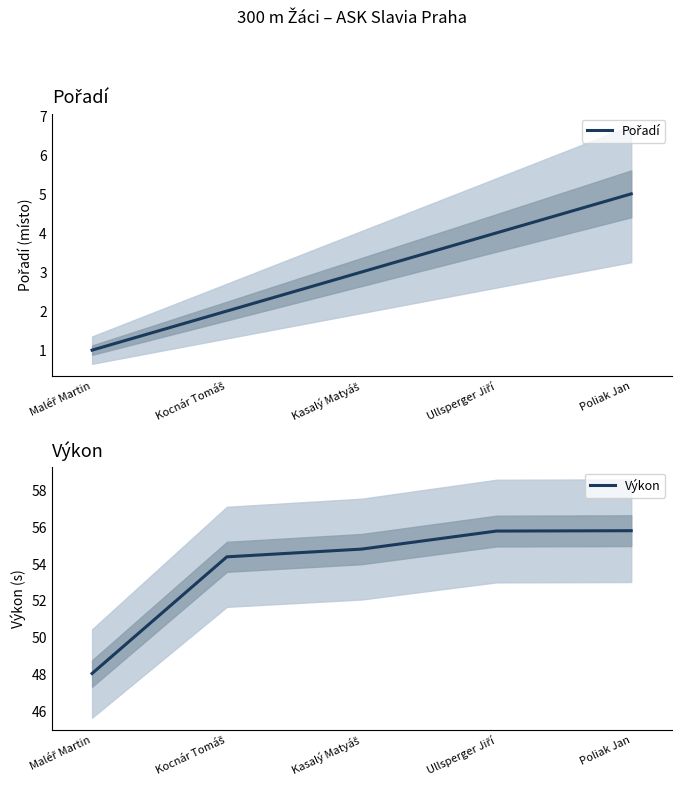

What is the label of the 1st point from the right?

Poliak Jan